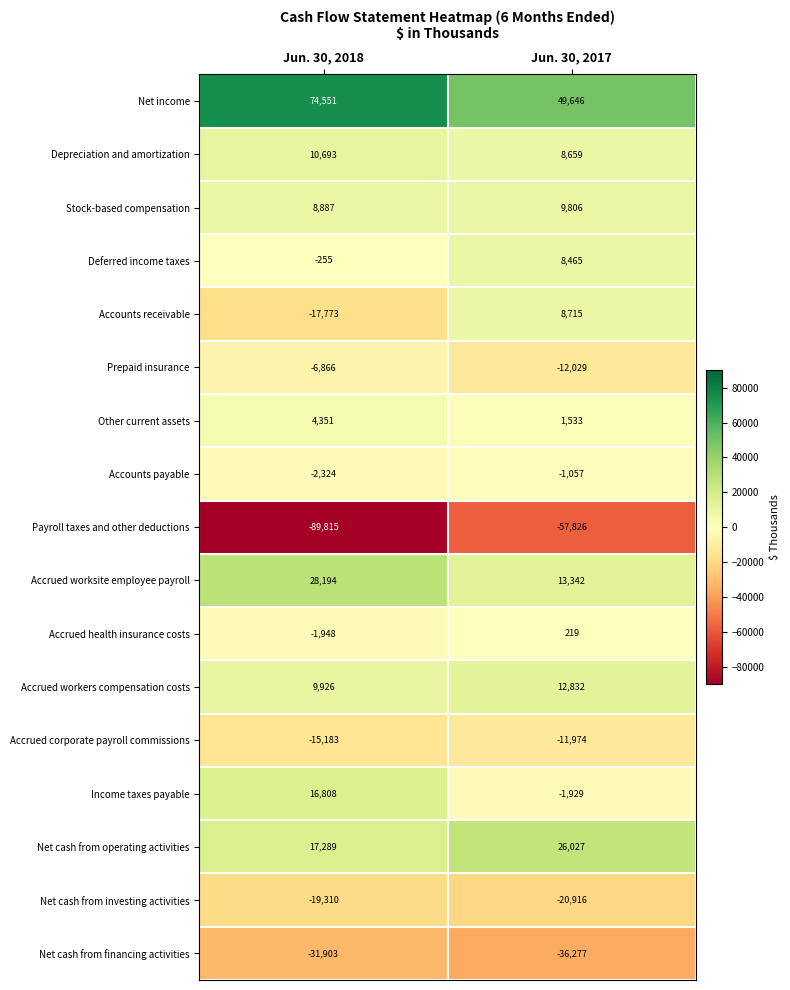

Rank the categories by Accrued worksite employee payroll value from highest to lowest.

Jun. 30, 2018, Jun. 30, 2017